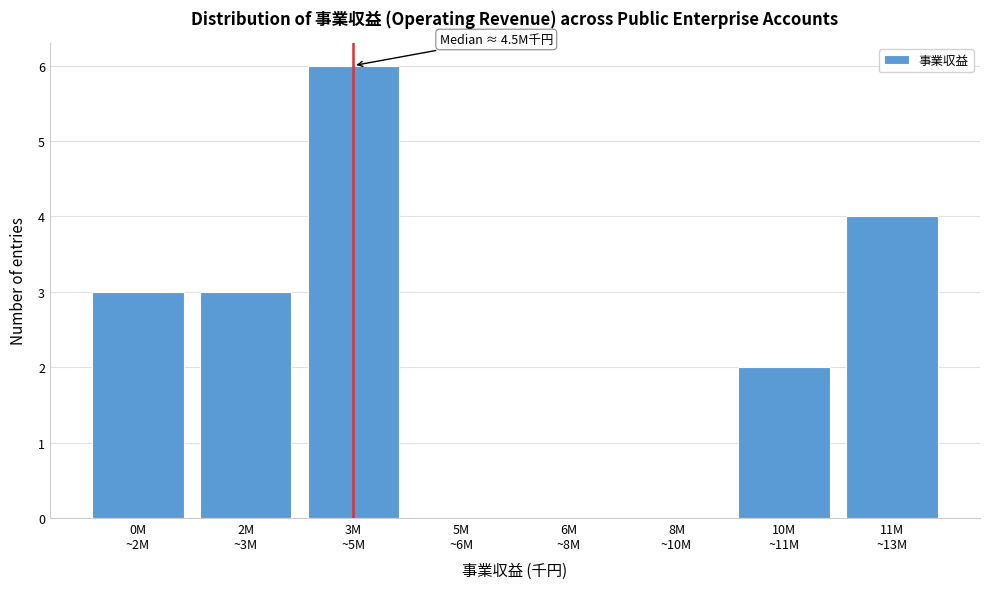

What is the greatest value displayed?

6